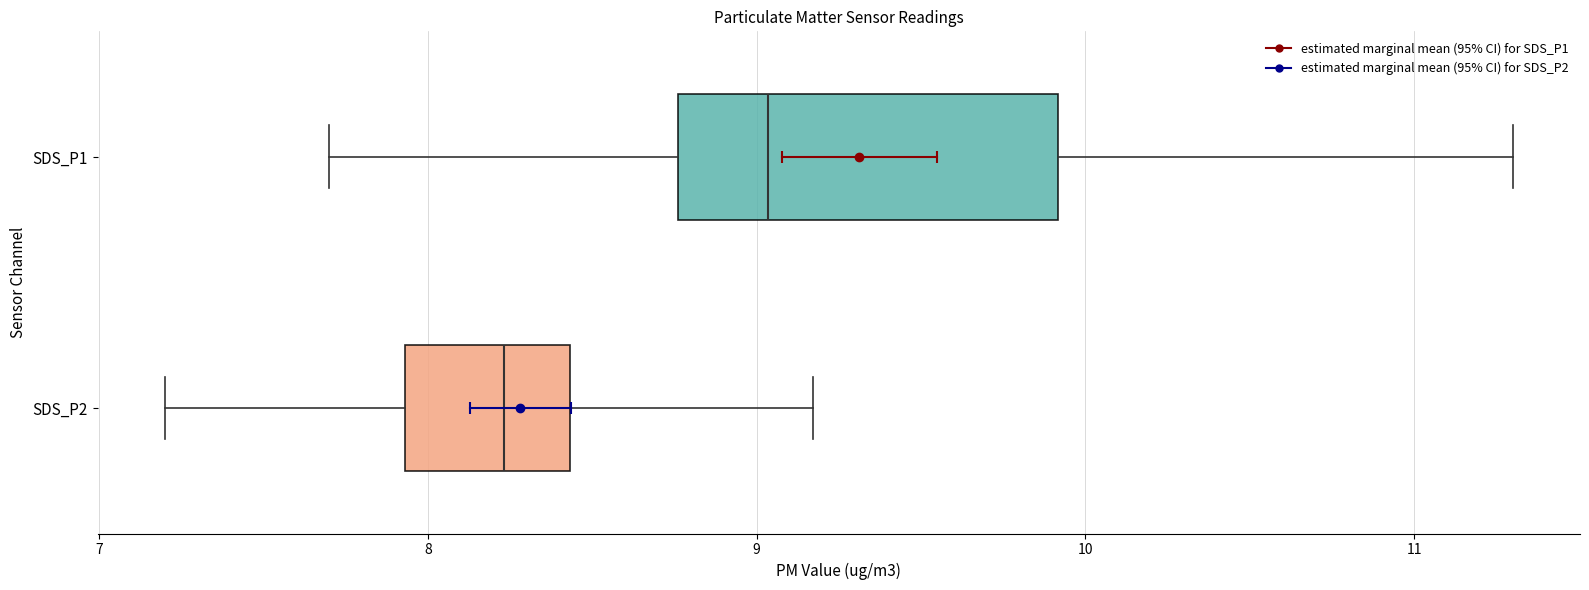

Reading bottom to top, read every box against the x-axis: the position of its median line, the range the box covers, and the ends of its whiskers. The values are not printed on the chart, so give them approximately, as read against the axis.

SDS_P2: median 8.2, box 7.9 to 8.4, whiskers 7.2 to 9.2
SDS_P1: median 9.0, box 8.8 to 9.9, whiskers 7.7 to 11.3